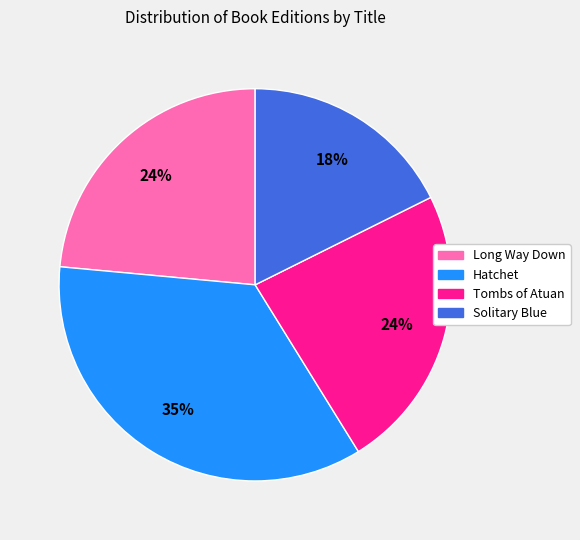

How many segments does this pie chart have?

4